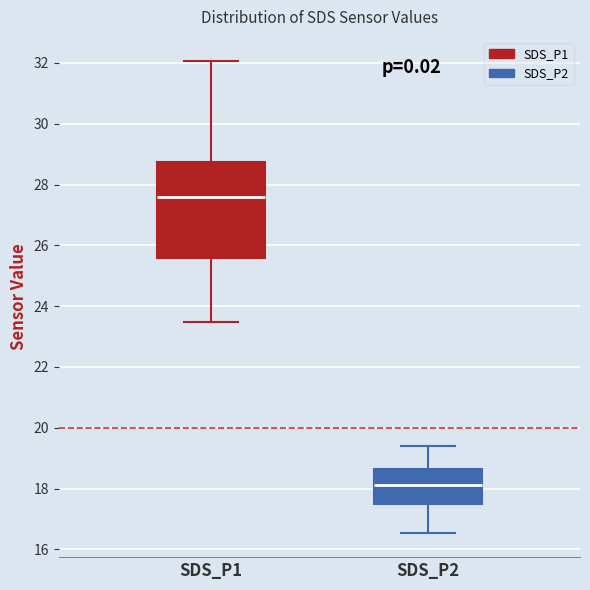

Which box is the tallest, from its lower edge to its upper edge?

SDS_P1